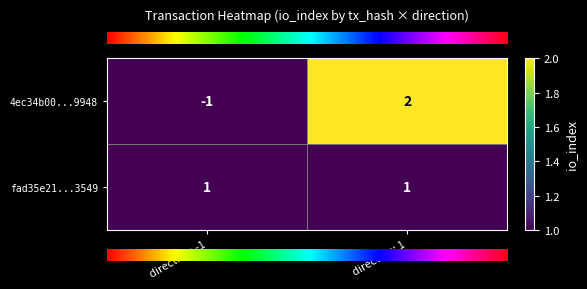

At which label is 4ec34b00...9948 closest to 0?

direction: -1